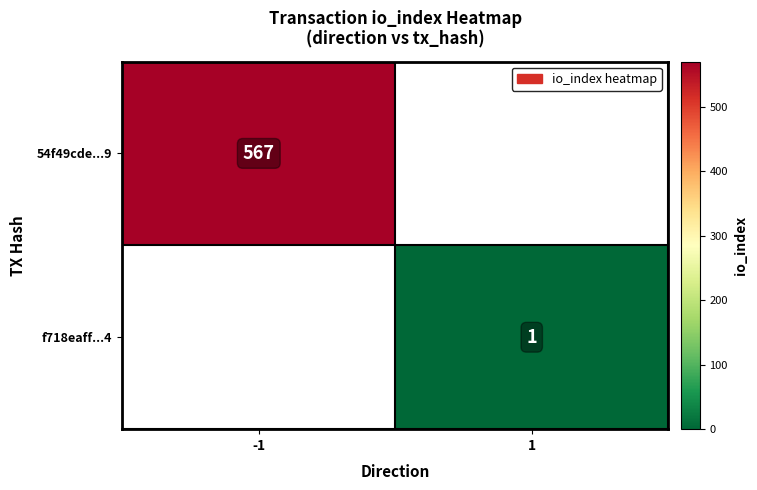

Is it true that f718eaff...4 equals 1 at 1?

True